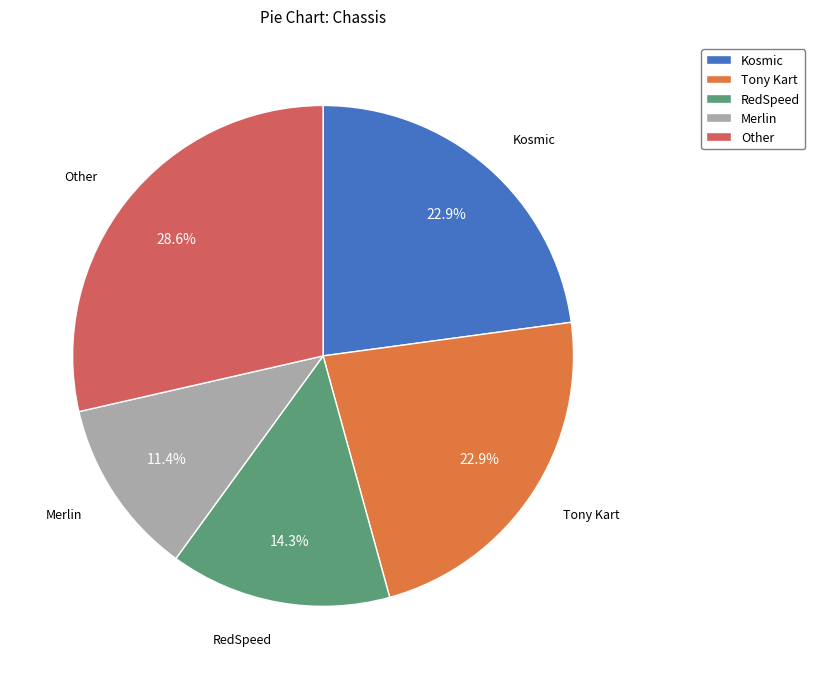

What percentage do Merlin and RedSpeed together represent?

25.7%